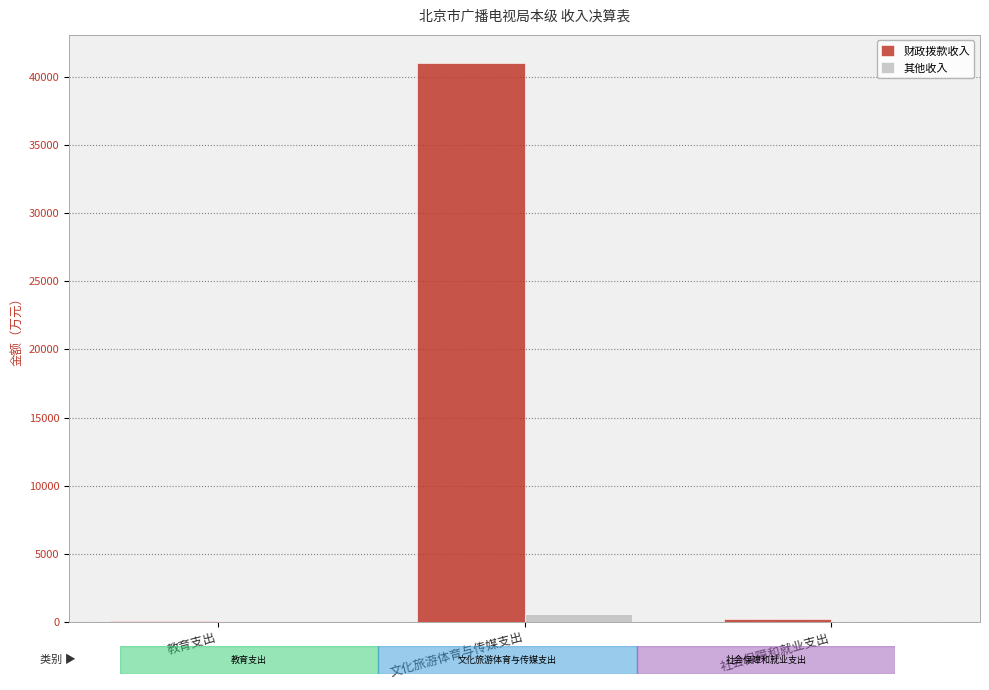

What is the total value across all series at 文化旅游体育与传媒支出?

41642.2